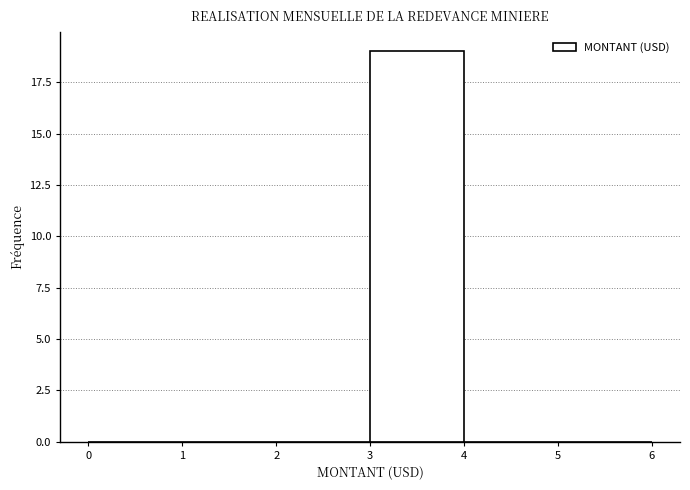

Reading left to right, list every bar in this chart as the range it spans on the x-axis followed by its height. The values are not printed on the chart, so give them approximately, as read against the axis.

0 to 1: 0
1 to 2: 0
2 to 3: 0
3 to 4: 19
4 to 5: 0
5 to 6: 0